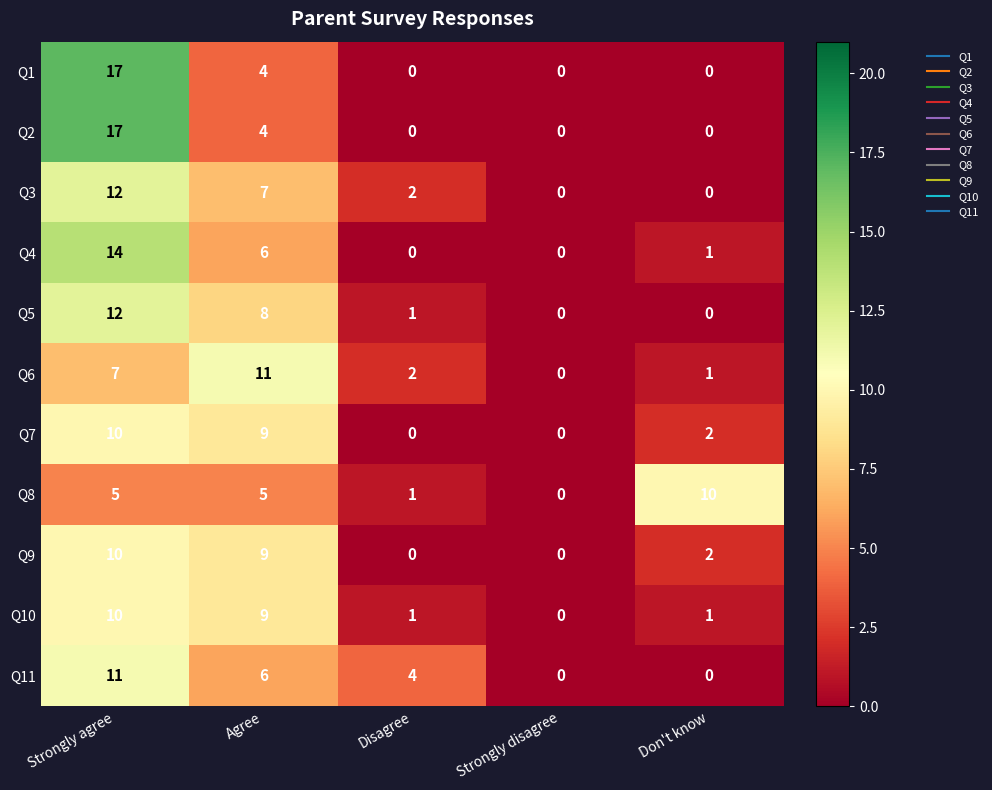

The value of Q4 at Agree is 6. True or false?

True